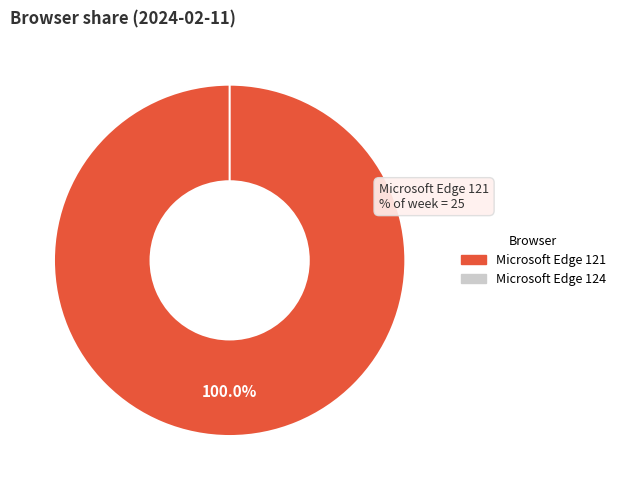

How many slices are in this pie chart?

2